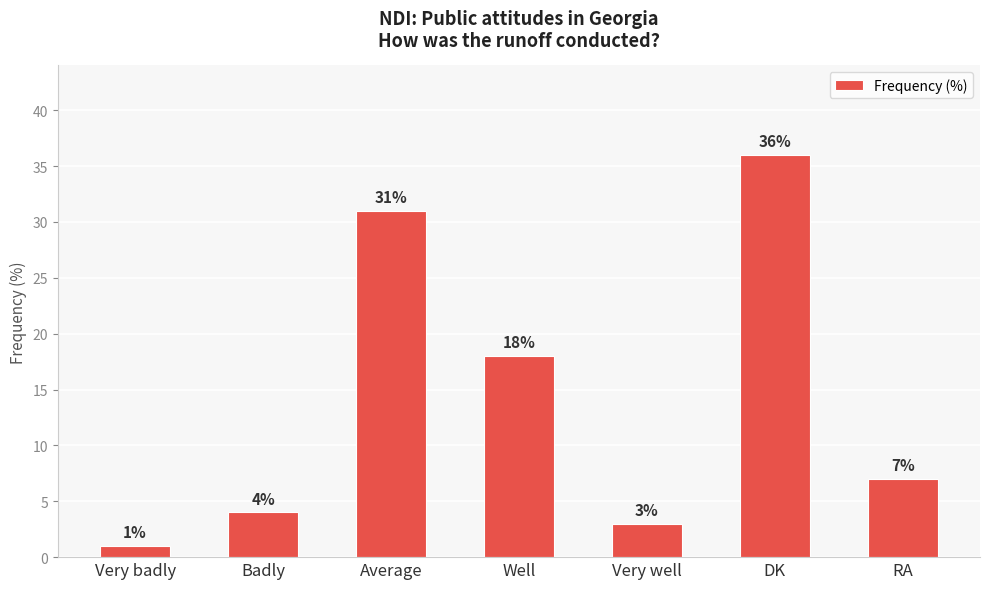

What is the sum of all values?

100